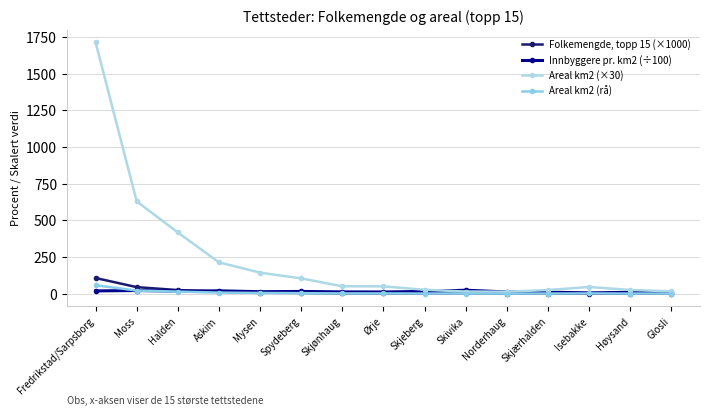

Which series has the largest total across all categories?

Areal km2 (×30)